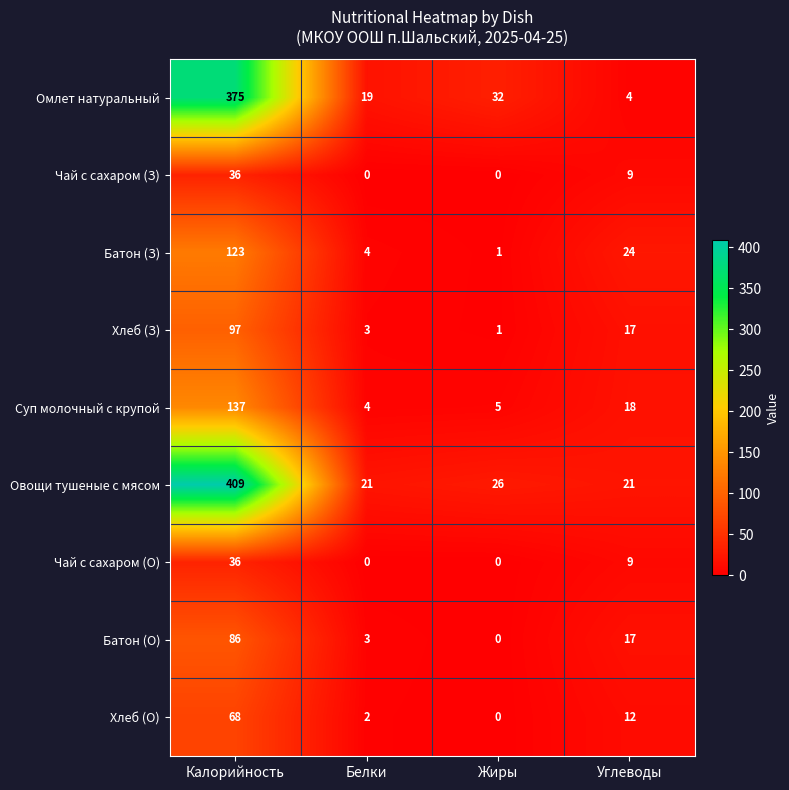

Count the number of data series in this chart.

9